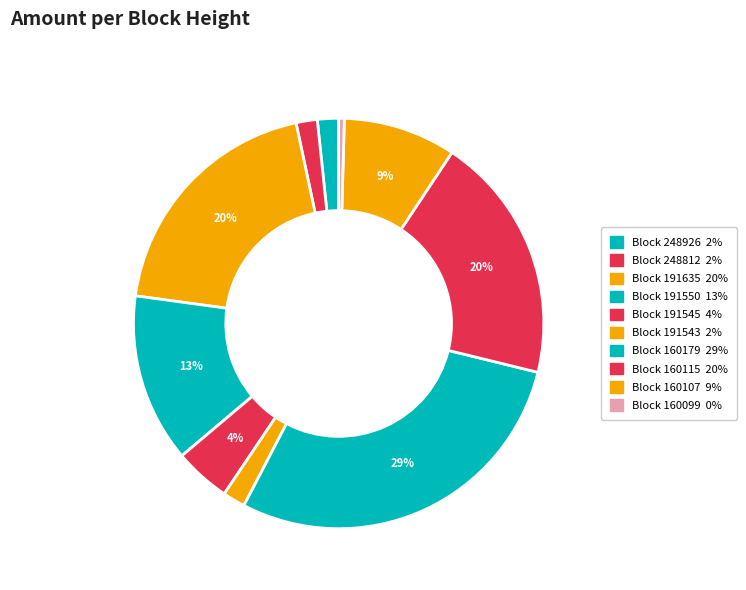

What is the smallest slice in the pie chart?

160099